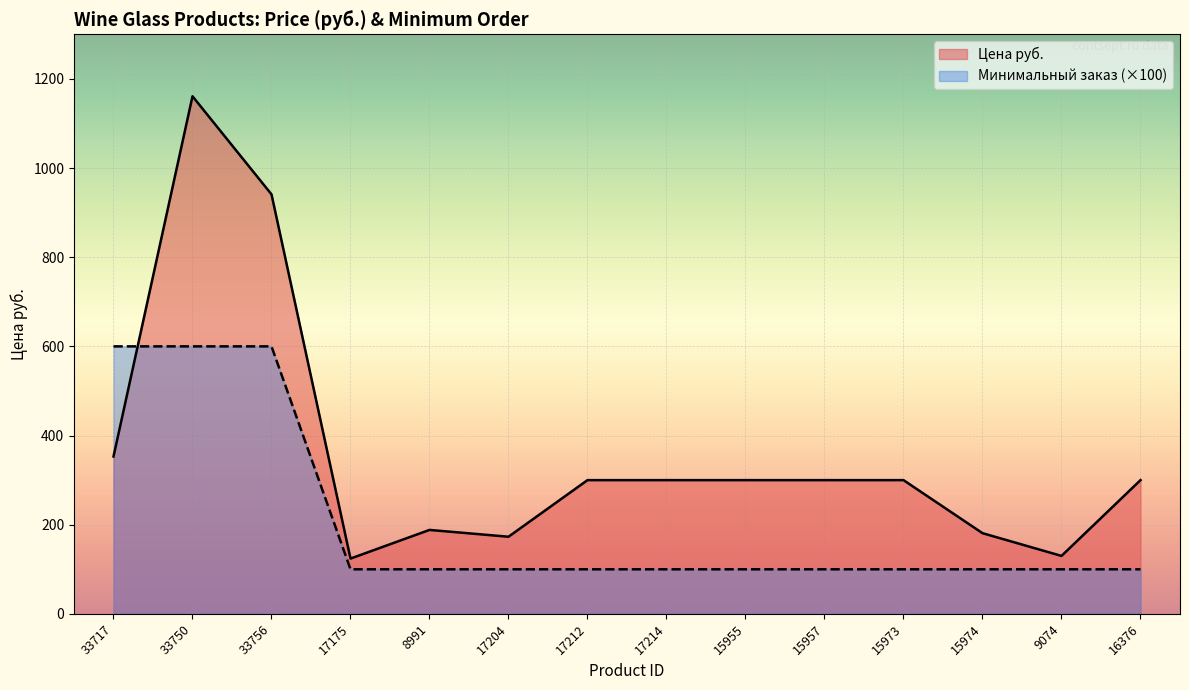

At which label is Минимальный заказ closest to 350?

33717